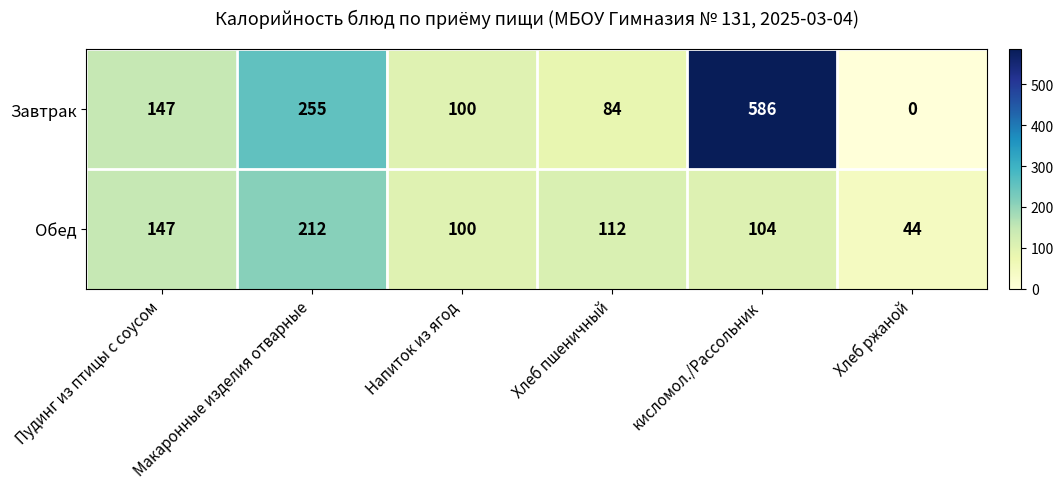

Which category has the lowest value across all series?

Хлеб ржаной